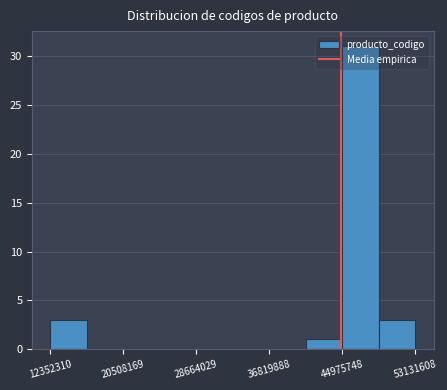

Reading left to right, transcribe this chart: for each bar, give the range it covers on the x-axis and its height. Neither the bar edges nor the heights are printed on the chart, so give them approximately, as read against the axes.

12000000 to 16000000: 3
16000000 to 21000000: 0
21000000 to 25000000: 0
25000000 to 29000000: 0
29000000 to 33000000: 0
33000000 to 37000000: 0
37000000 to 41000000: 0
41000000 to 45000000: 1
45000000 to 49000000: 31
49000000 to 53000000: 3